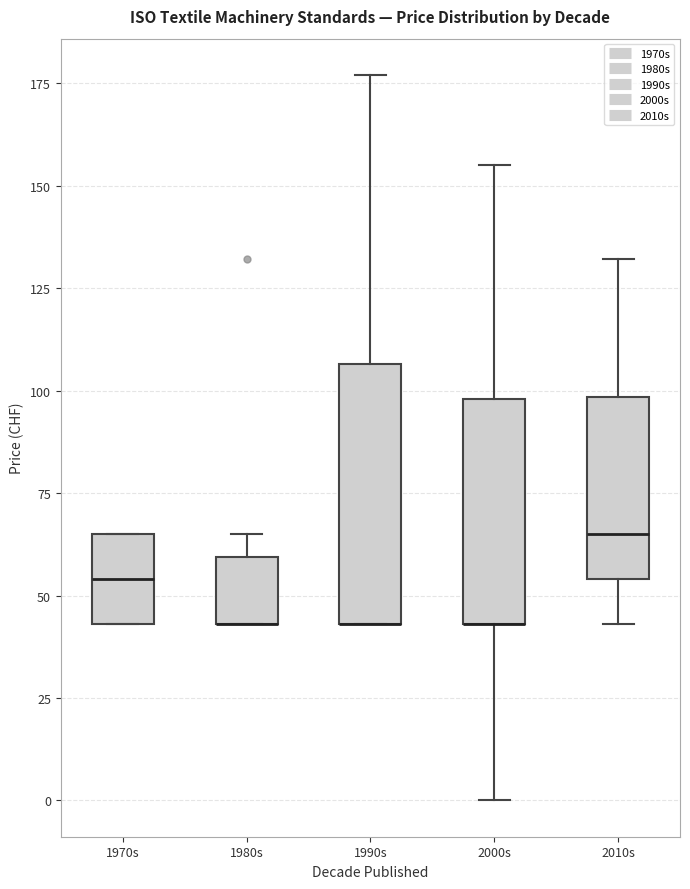

Where is the lower edge of the box for 1990s on the y-axis? The values are not printed on the chart, so give them approximately, as read against the axis.

45